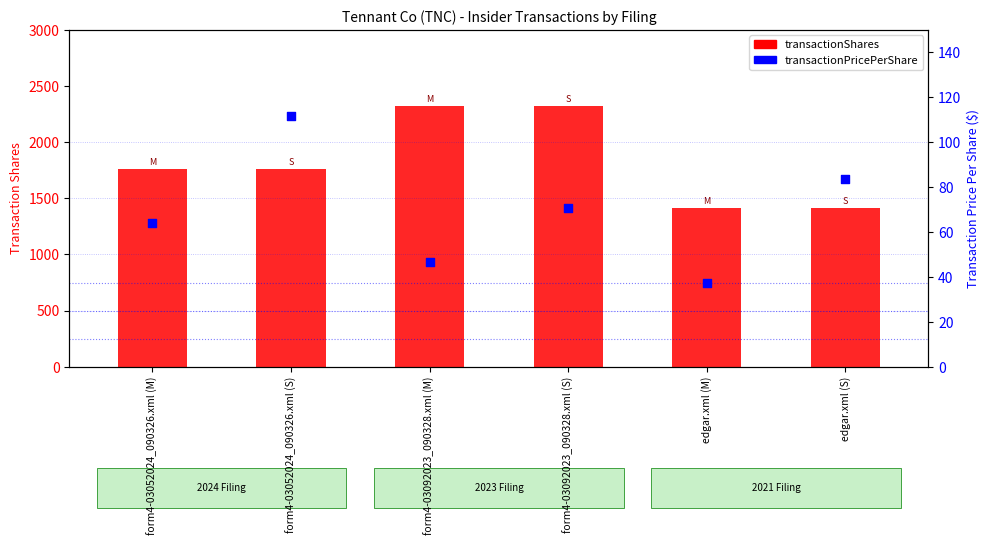

Which series reaches the minimum Y coordinate?

transactionPricePerShare